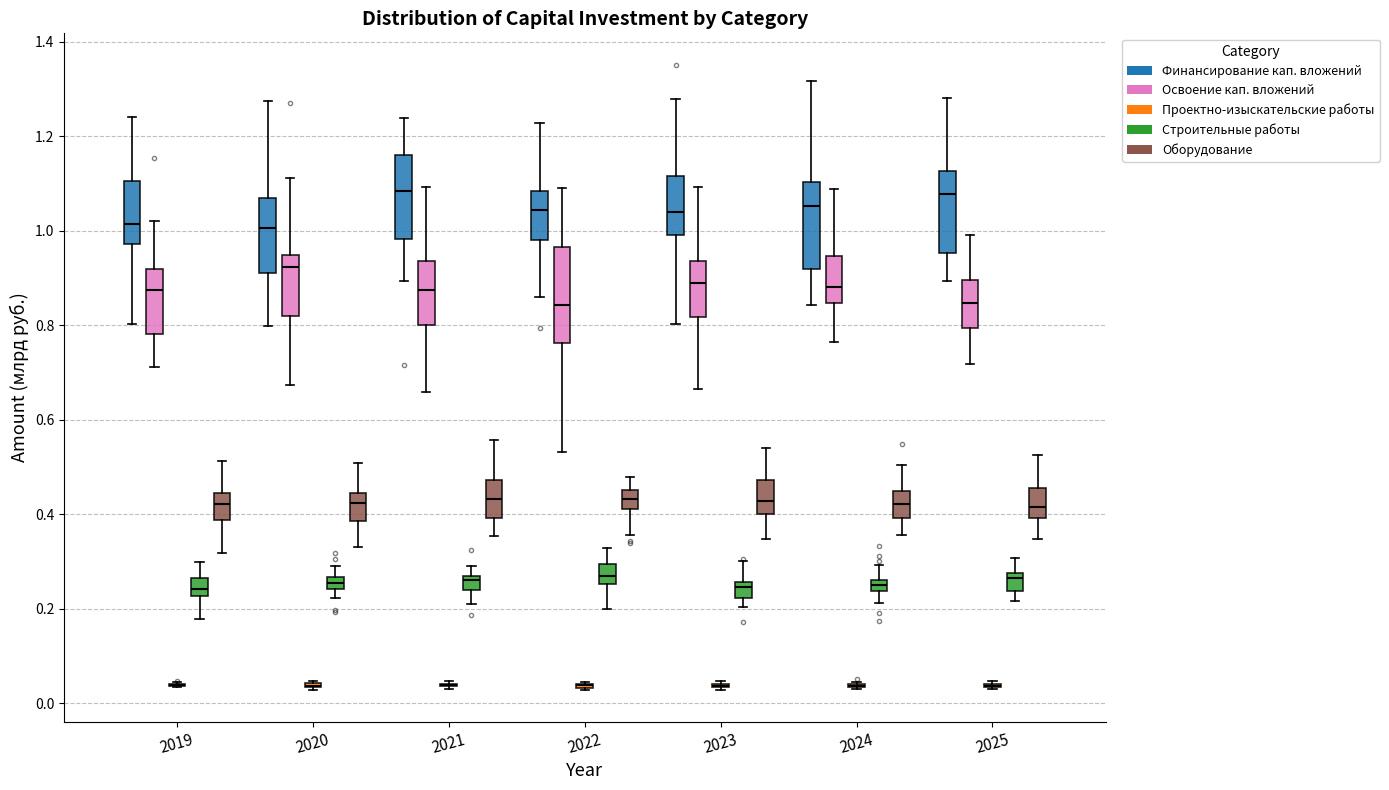

Where does the upper whisker of the box for 2021 (Освоение кап. вложений) end on the y-axis? The values are not printed on the chart, so give them approximately, as read against the axis.

1.10